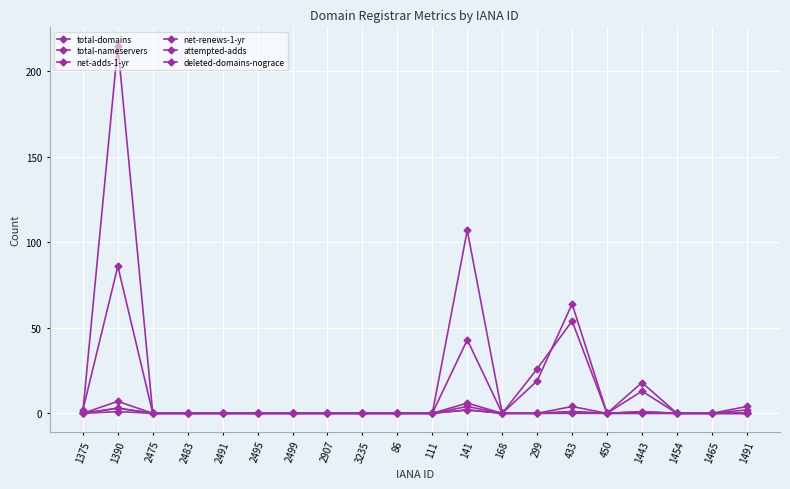

What position from the right is 111?

10